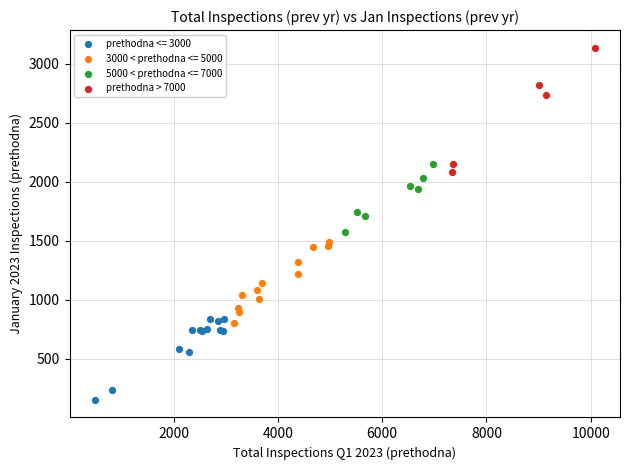

Which series has the widest spread of Y values?

prethodna > 7000